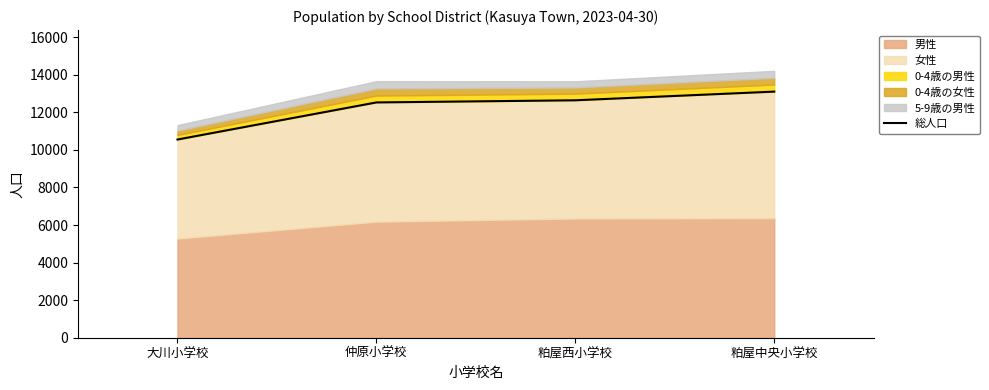

What is the sum of all values?

48823